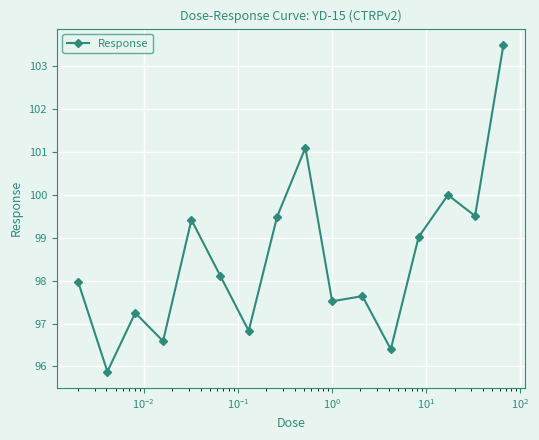

True or false: there are more than 1 points higher than both neighbors.

True